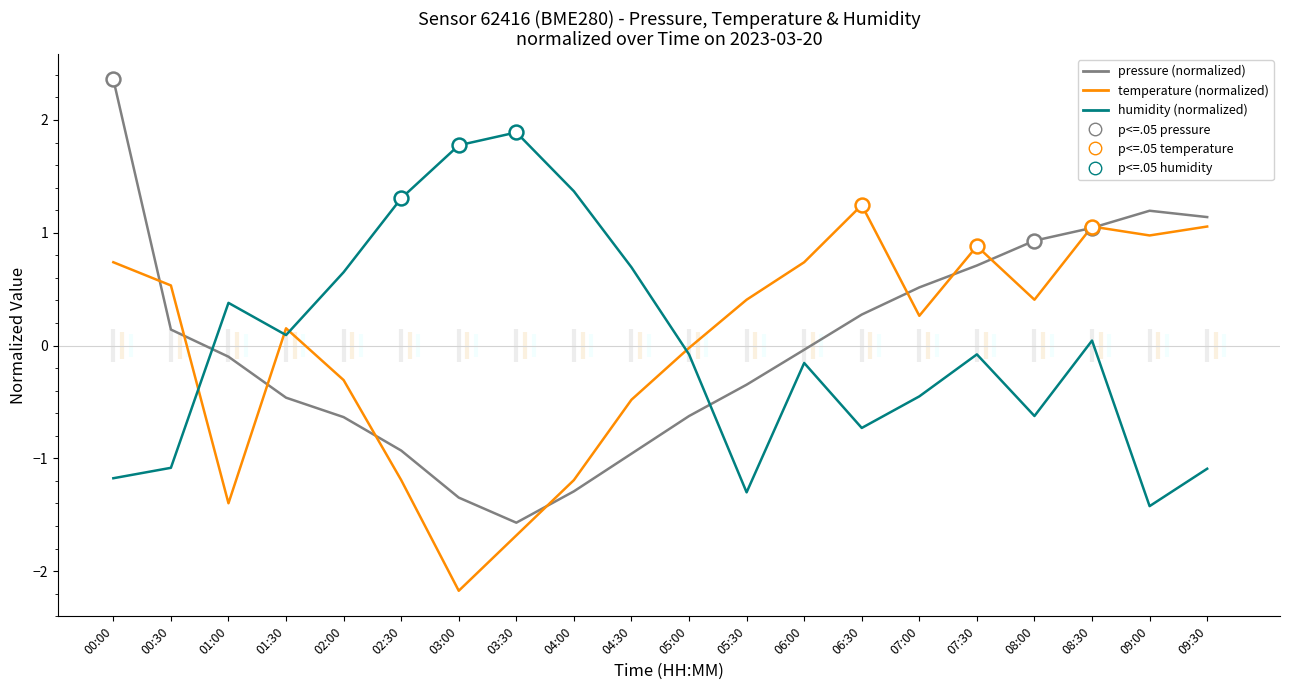

At which label does pressure (normalized) reach its minimum?

03:30